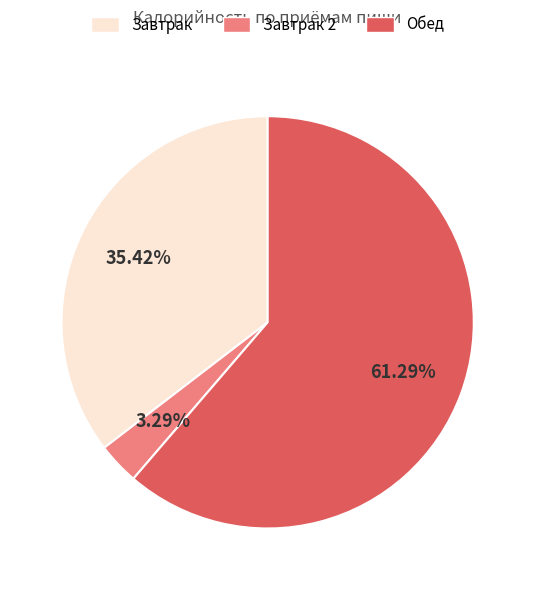

Does any single category account for the majority?

Yes